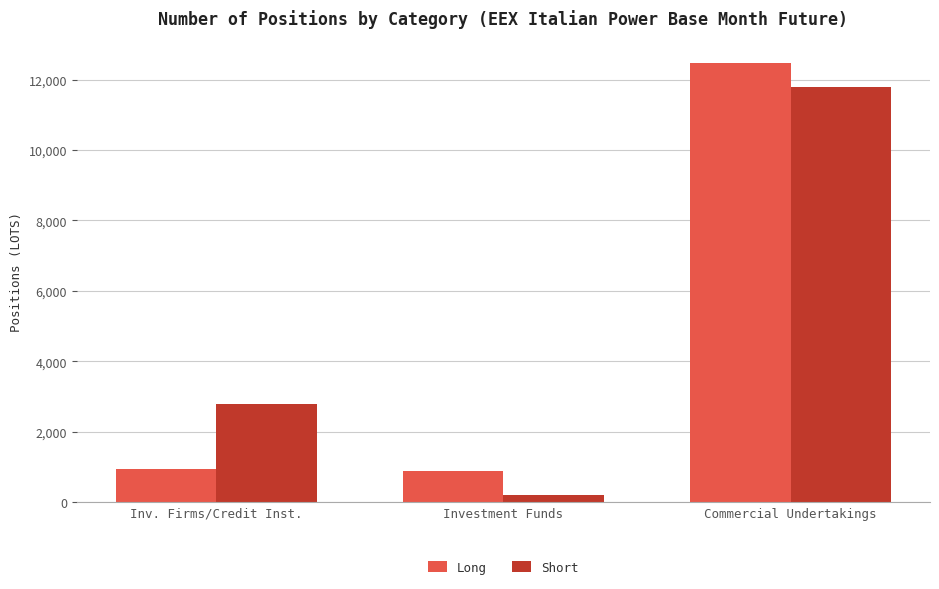

How many values in the Long series are below 953?

1